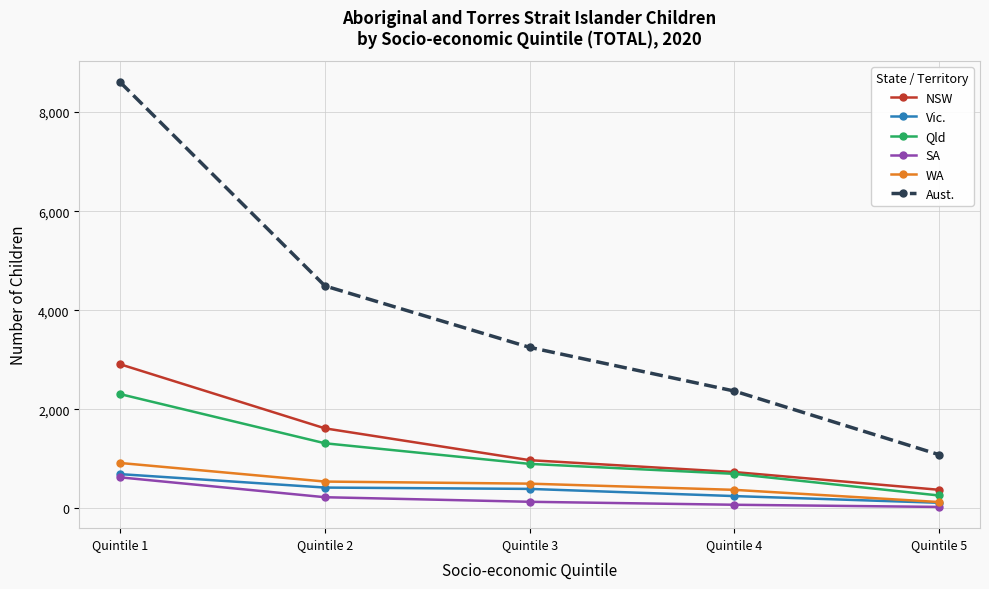

How many lines are shown in the chart?

6